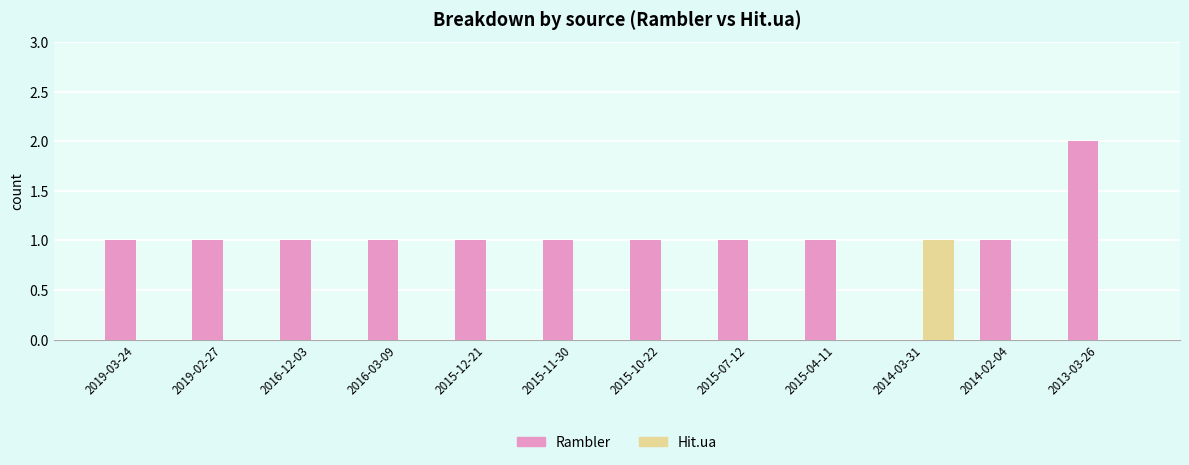

Is the value of Rambler at 2016-12-03 greater than the value of Hit.ua at 2015-12-21?

Yes